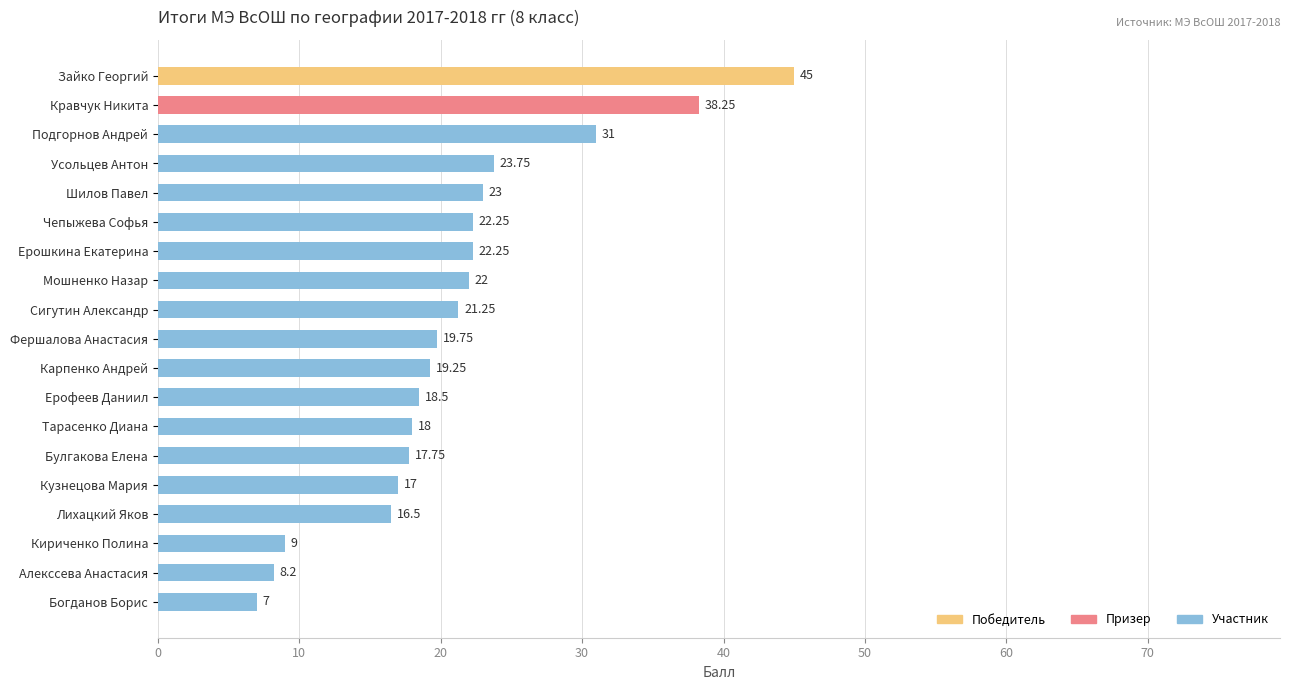

Between Чепыжева Софья and Тарасенко Диана, which is larger?

Чепыжева Софья